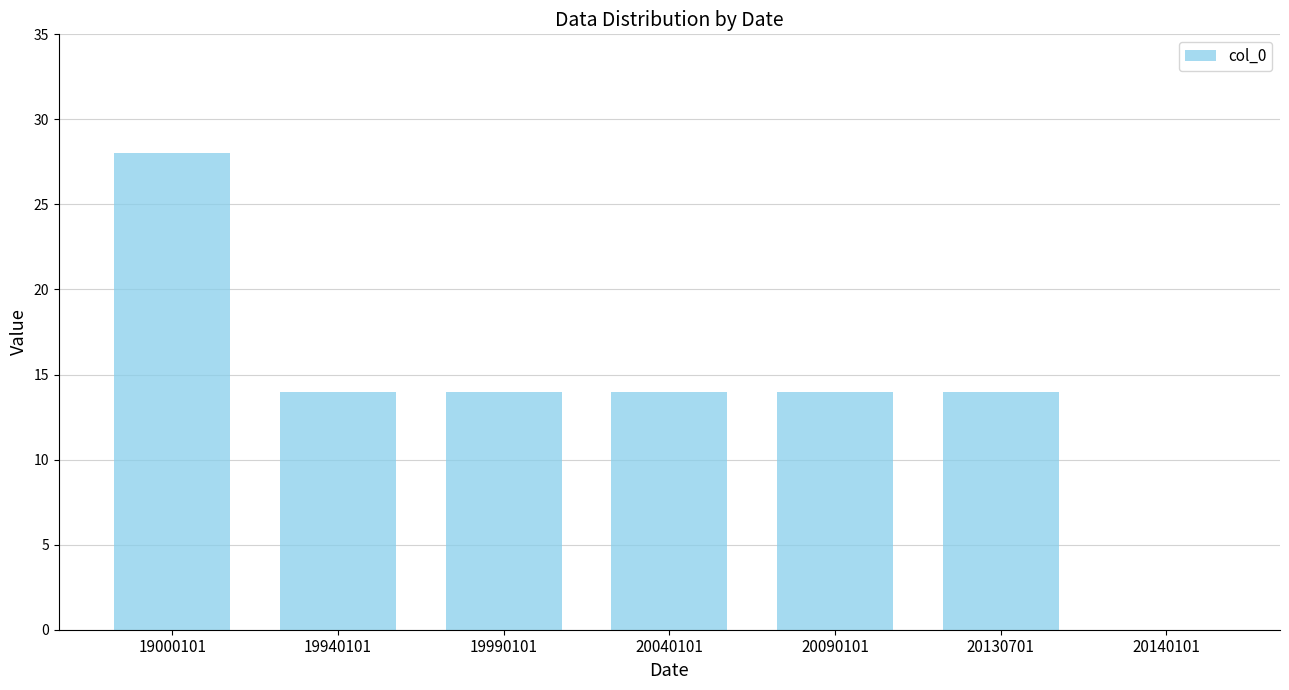

True or false: the data shows 25 at 20040101.

False